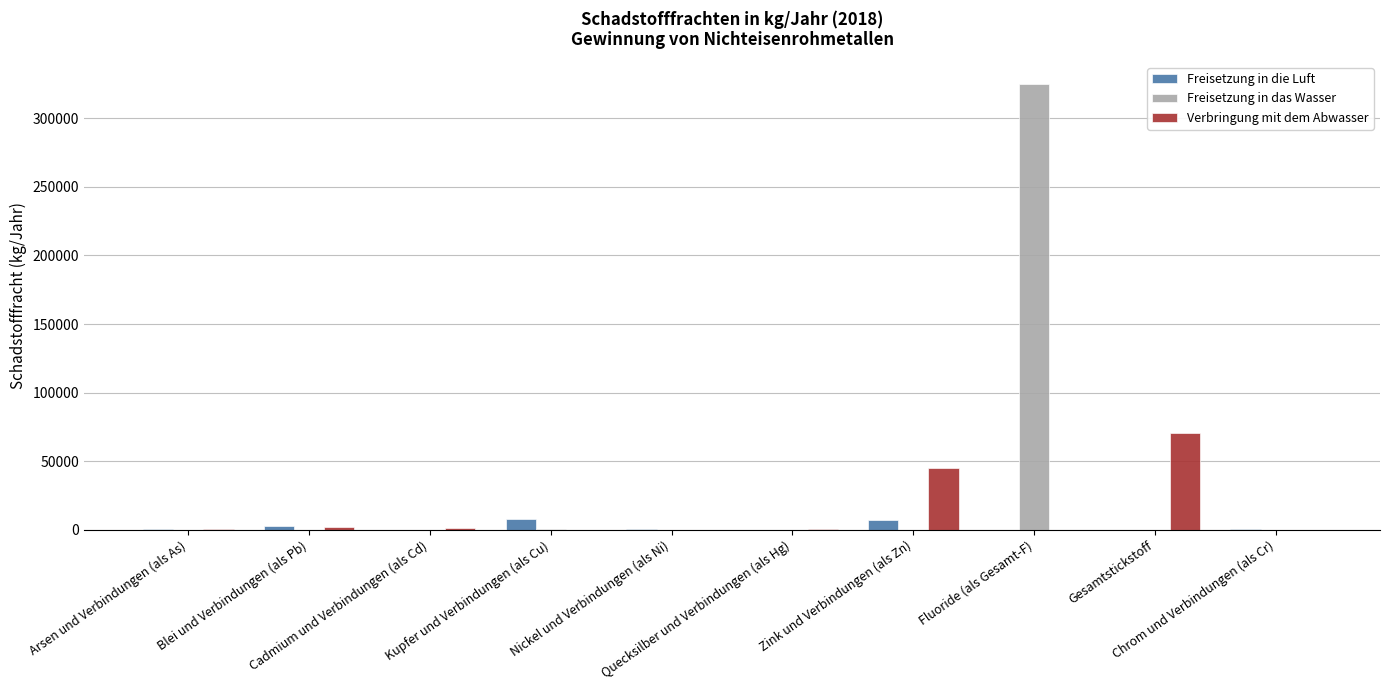

What is the sum of all Freisetzung in das Wasser values?

325543